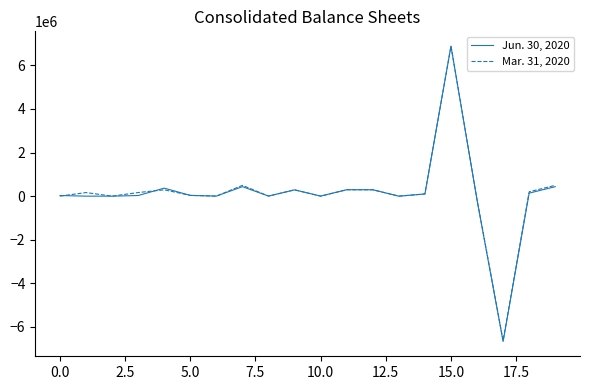

List the series in order of their overall mean, highest first.

Mar. 31, 2020, Jun. 30, 2020